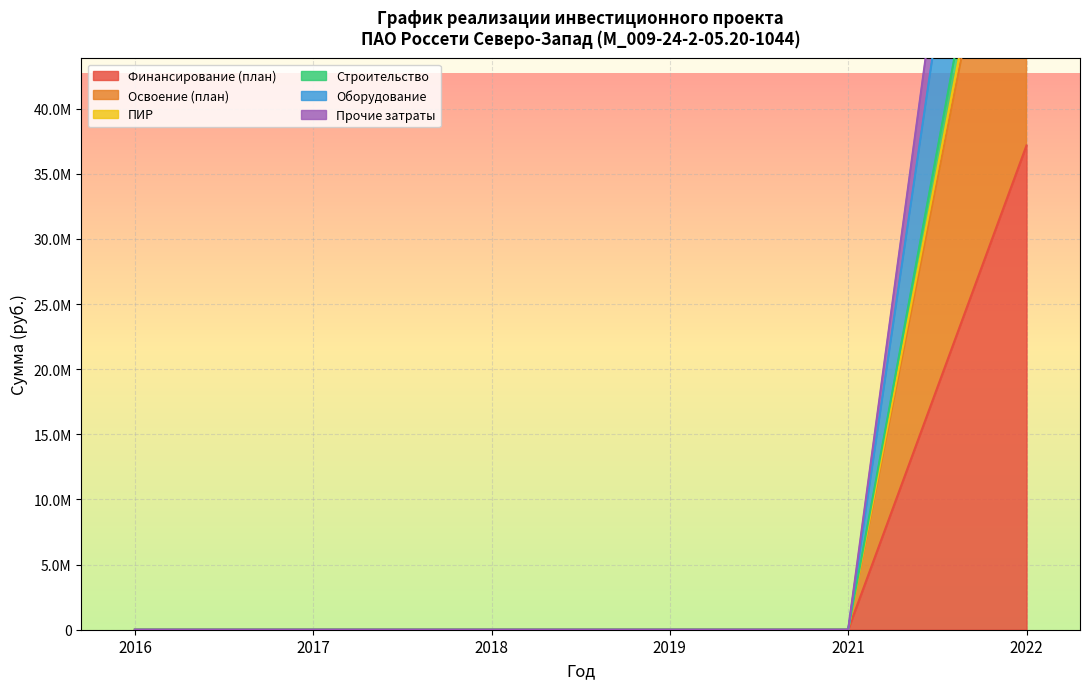

True or false: Финансирование (план) and Строительство cross at least once.

False